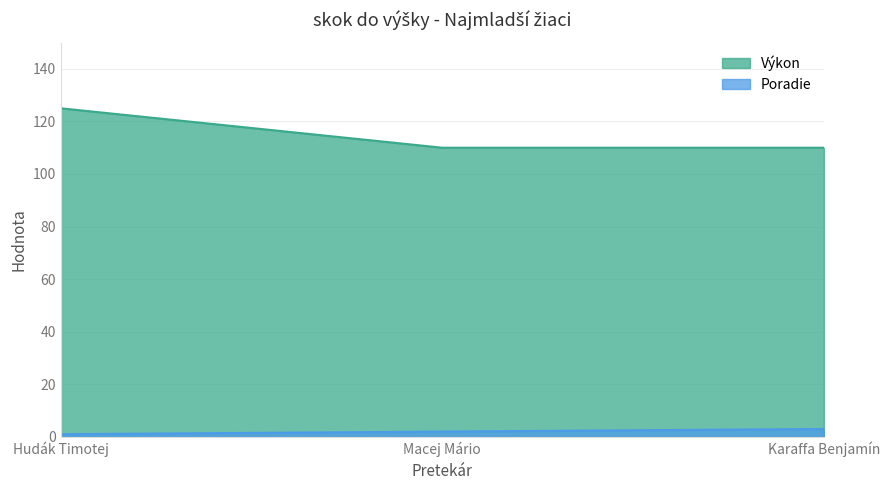

What is the label of the 3rd point from the left?

Karaffa Benjamín